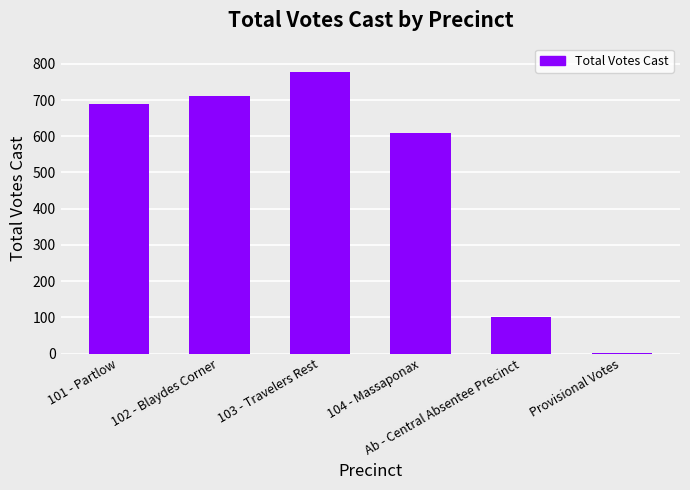

Reading right to left, what are all the values shown in this chart?

Provisional Votes=2	Ab - Central Absentee Precinct=100	104 - Massaponax=609	103 - Travelers Rest=778	102 - Blaydes Corner=710	101 - Partlow=690